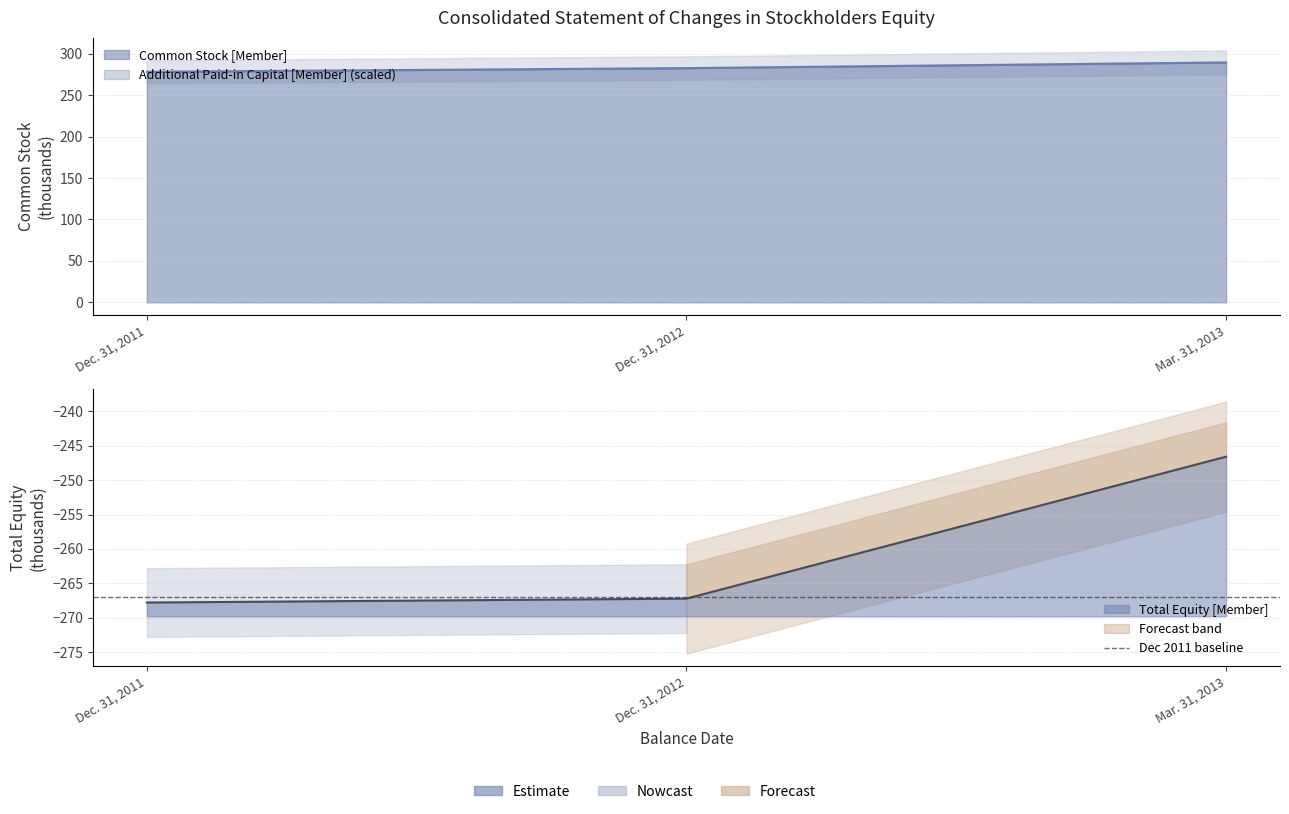

What value does the Total series have at Dec. 31, 2011?

-267.8